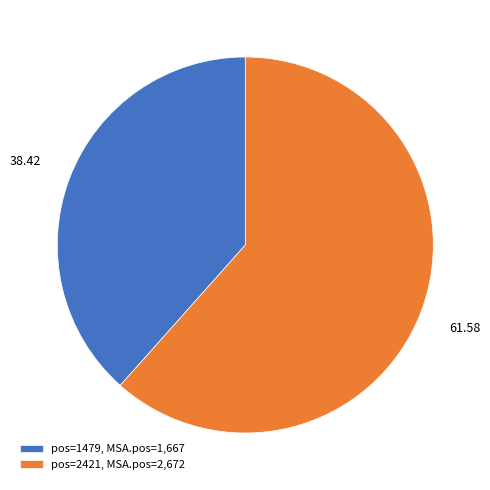

What is the smallest slice in the pie chart?

pos=1479, MSA.pos=1,667